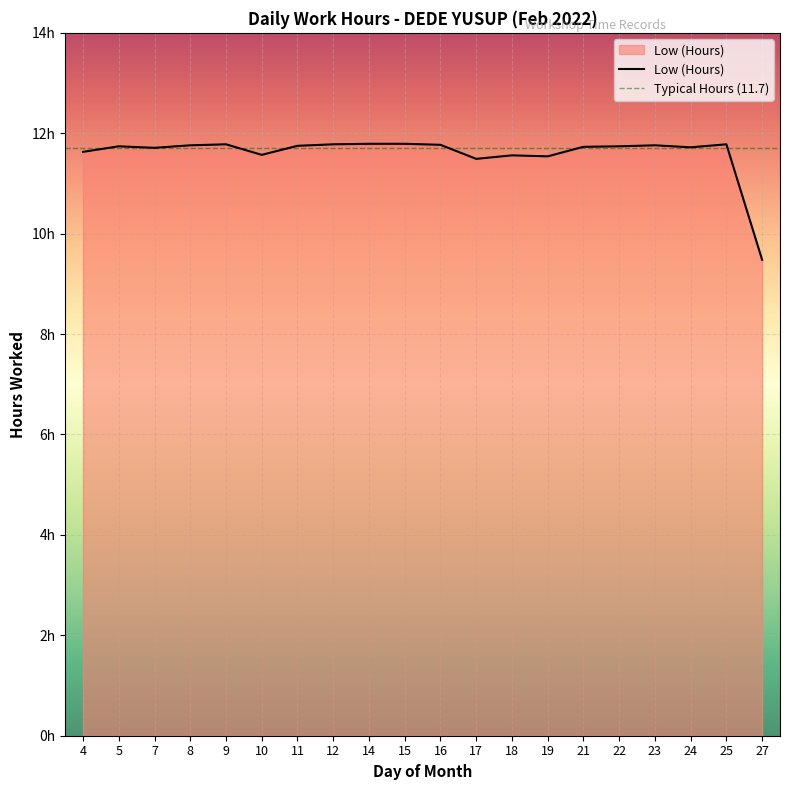

Reading right to left, what are all the values shown in this chart?

9.5	11.8	11.7	11.8	11.7	11.7	11.5	11.6	11.5	11.8	11.8	11.8	11.8	11.8	11.6	11.8	11.8	11.7	11.7	11.6